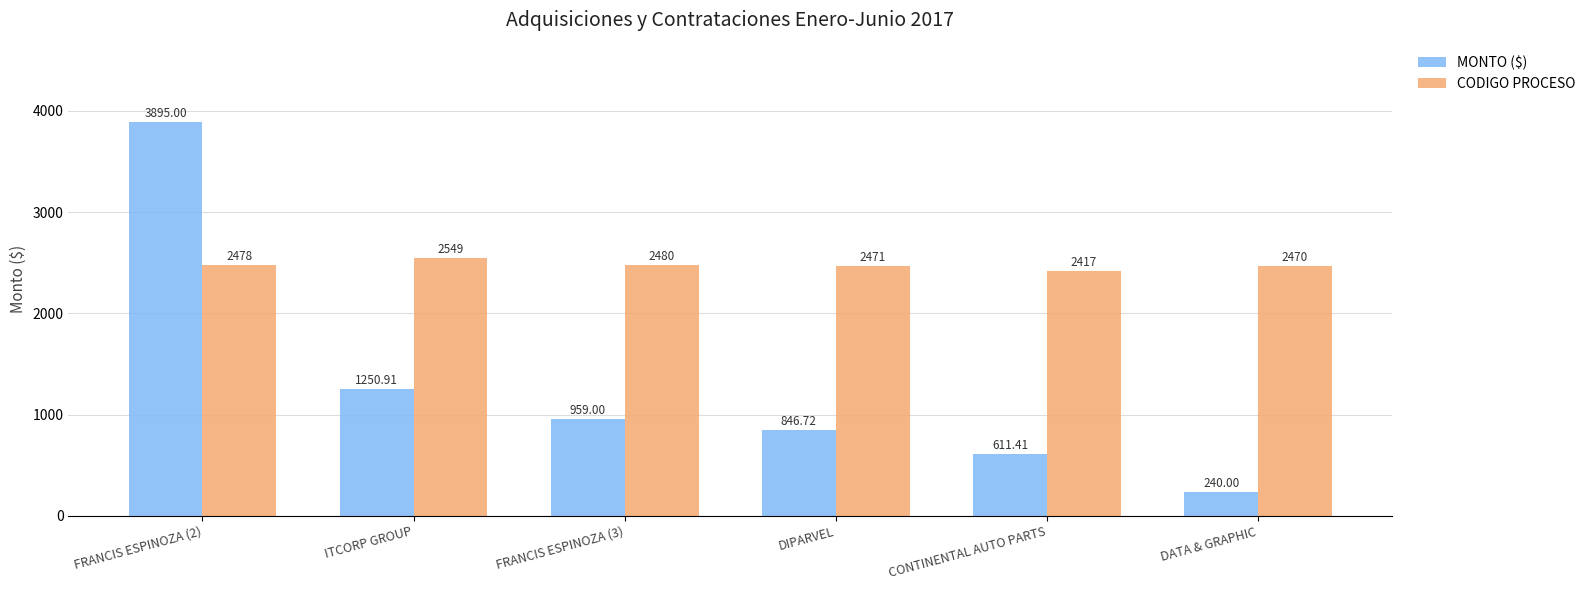

What is the sum of all MONTO ($) values?

7803.0